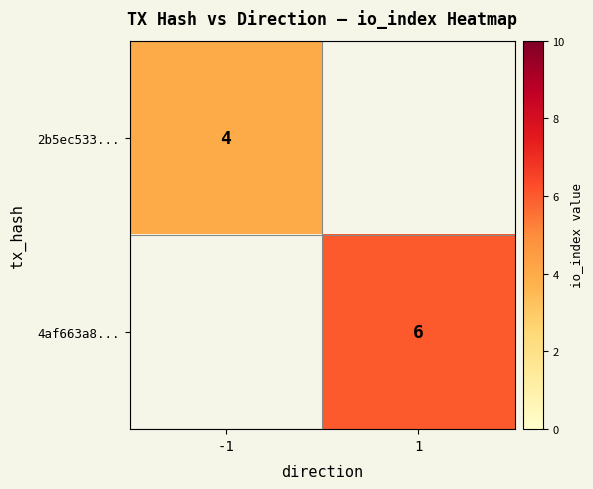

The 4af663a8... series shows 9 at 1. True or false?

False